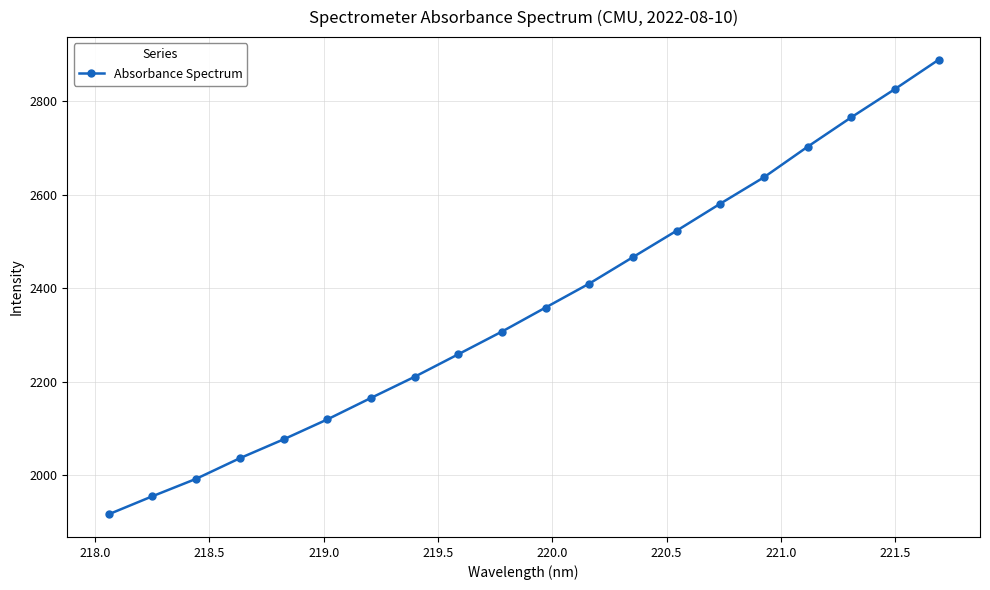

What is the value of the 19th point from the left?

2826.0